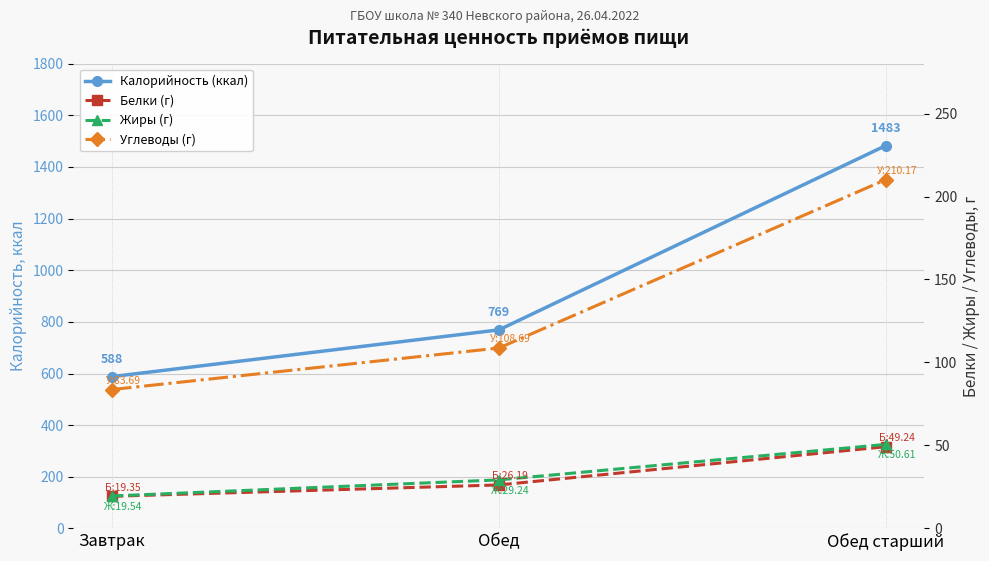

What is the label of the 3rd point from the left?

Обед старший